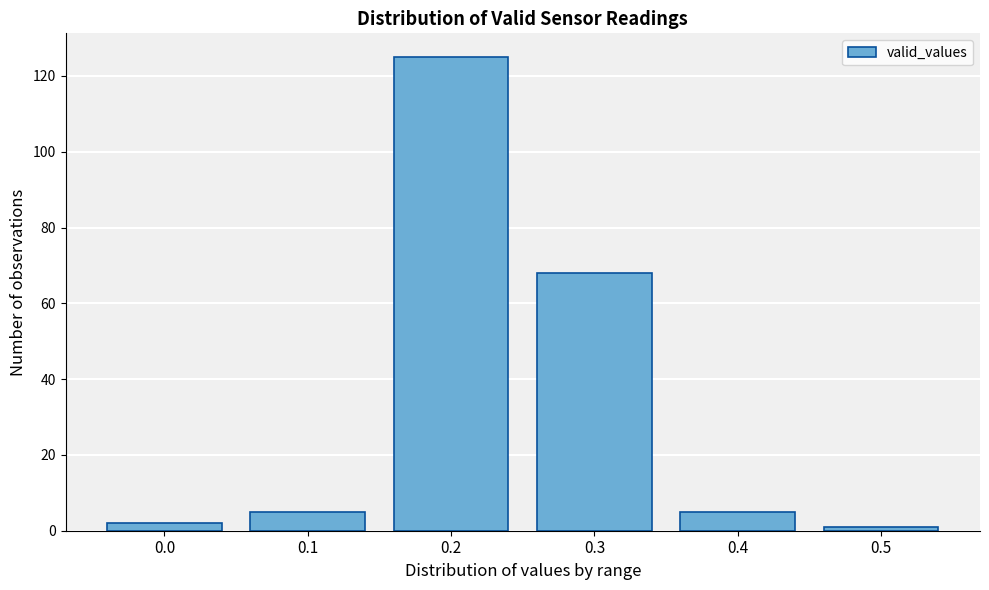

Reading right to left, extract all data points from this chart.

0.5=1	0.4=5	0.3=68	0.2=125	0.1=5	0.0=2